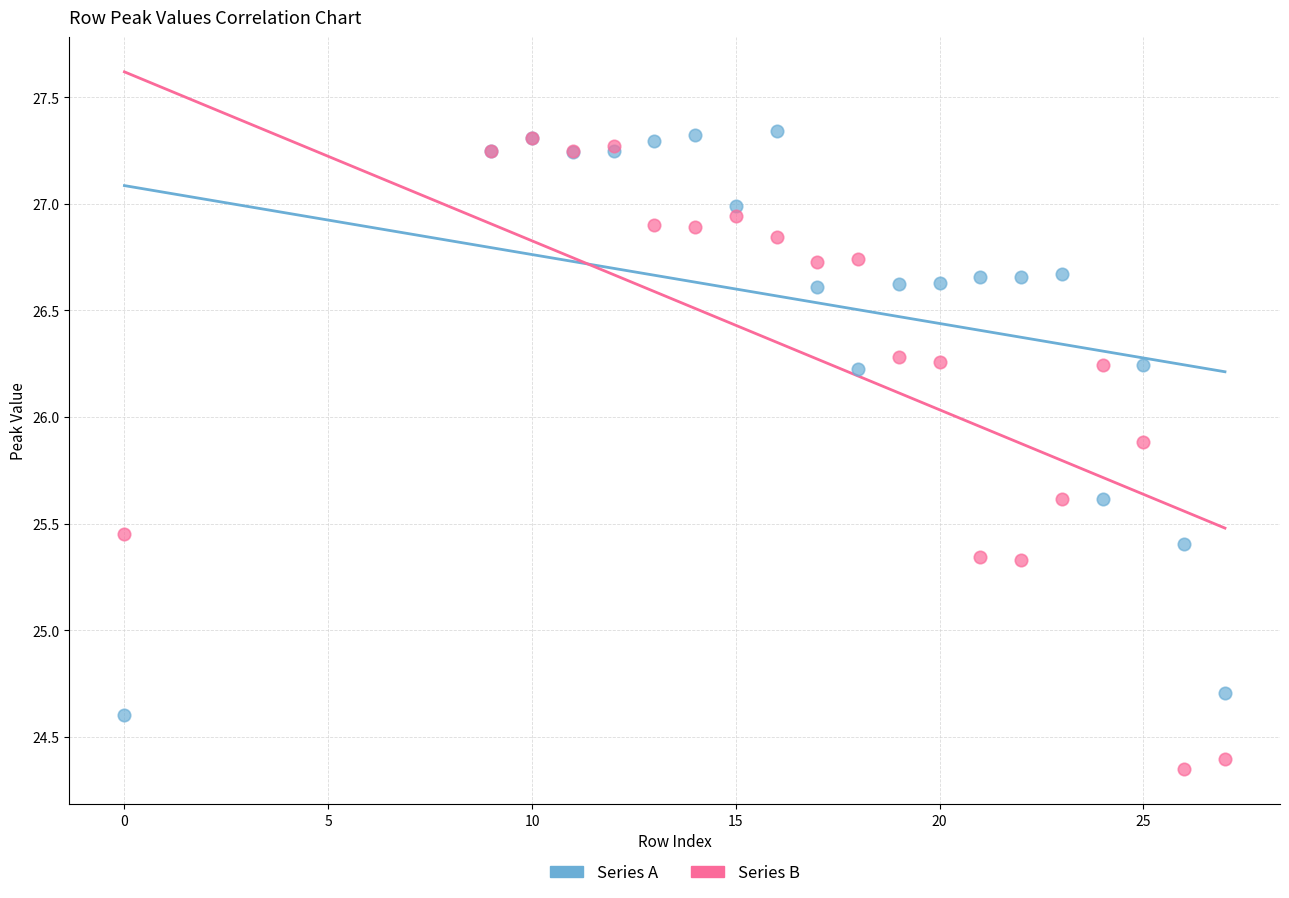

Which series reaches the minimum Y coordinate?

Series B